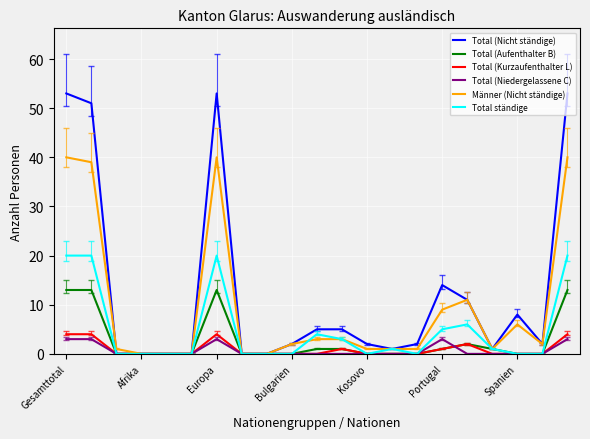

At how many categories does at least one series exceed 41?

4